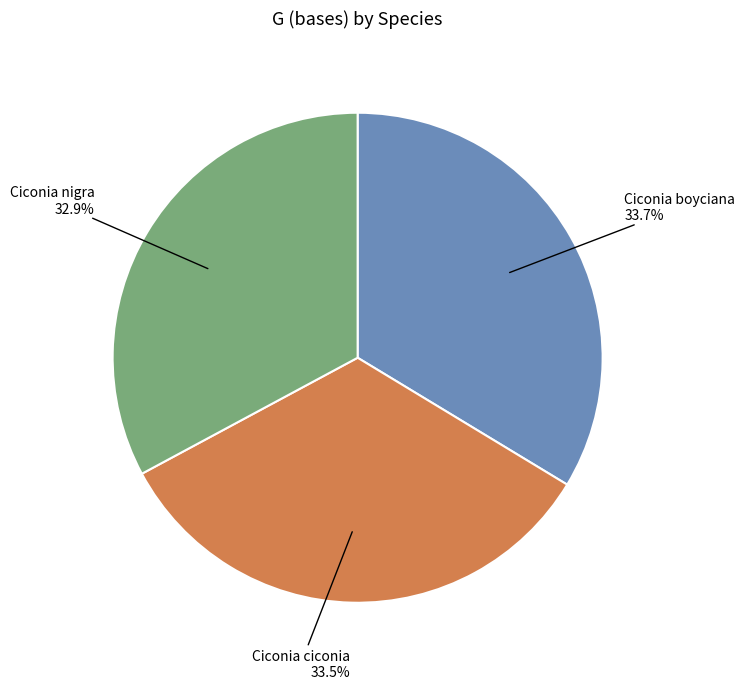

What percentage is the Ciconia boyciana slice, to the nearest percent?

34%